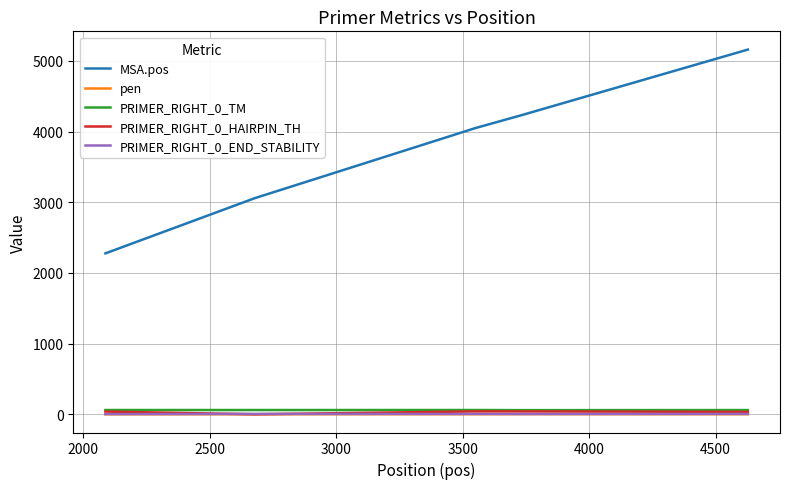

True or false: PRIMER_RIGHT_0_TM and PRIMER_RIGHT_0_END_STABILITY cross at least once.

False